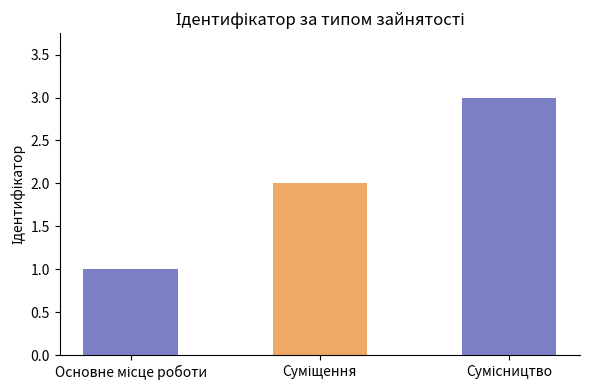

What is the value of the 3rd bar from the left?

3